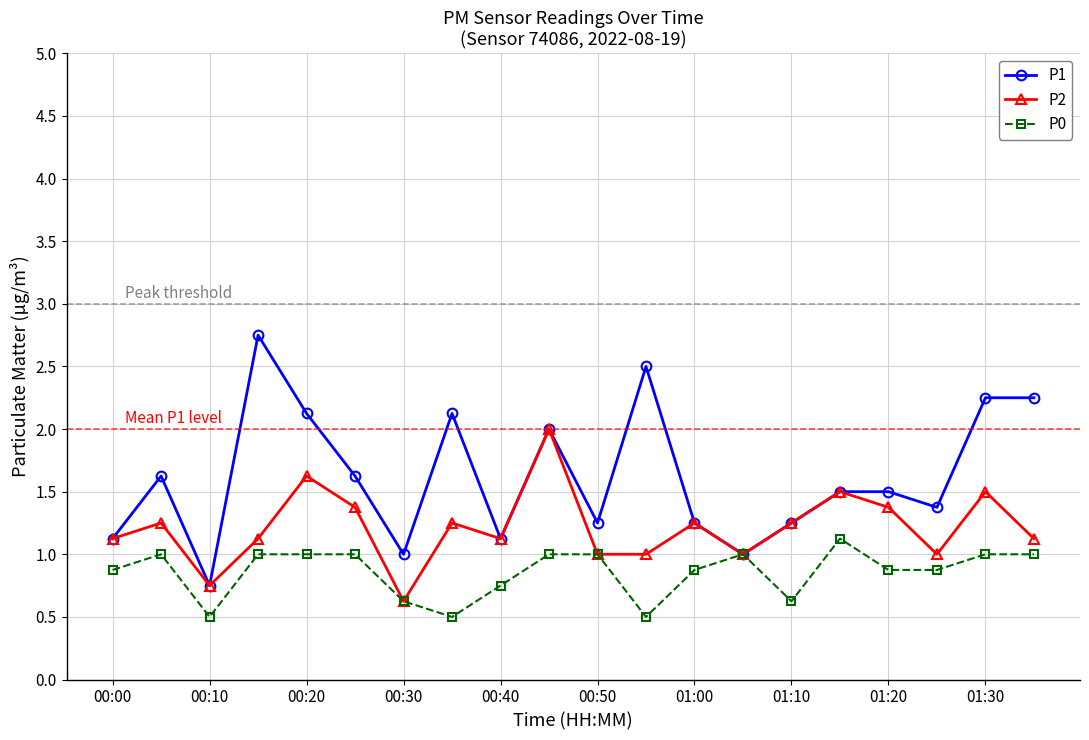

Which series has the largest total across all categories?

P1